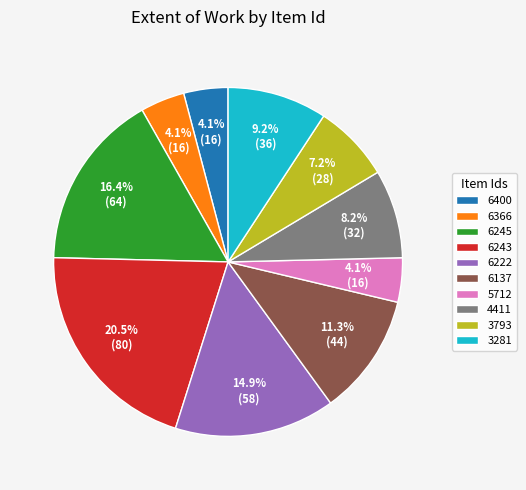

Approximately how many times larger is the value at 6245 compared to 6243?

0.8